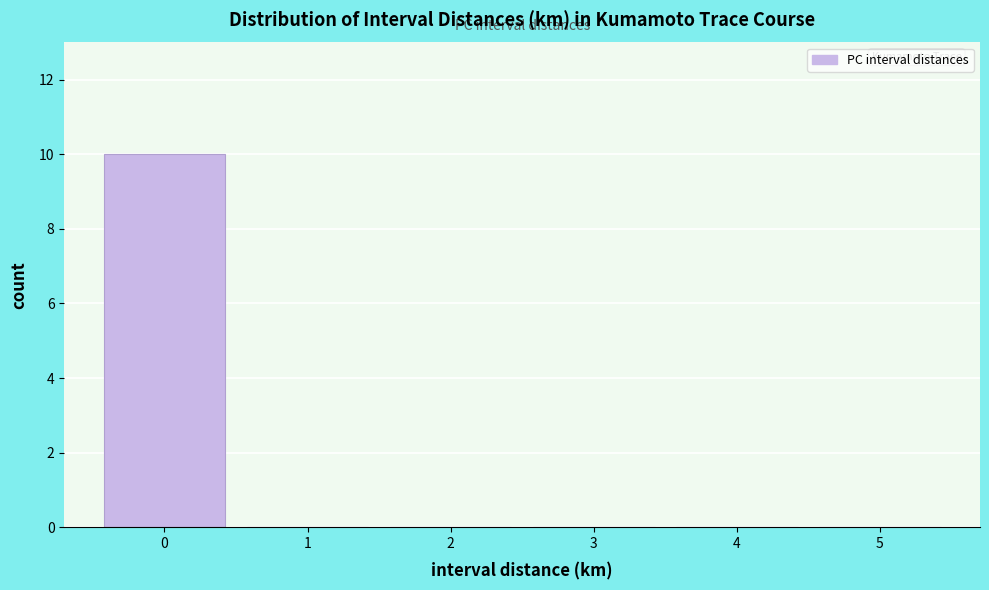

Reading left to right, transcribe this chart: for each bar, give the range it covers on the x-axis and its height. The values are not printed on the chart, so give them approximately, as read against the axis.

-0.5 to 0.5: 10
0.5 to 1.5: 0
1.5 to 2.5: 0
2.5 to 3.5: 0
3.5 to 4.5: 0
4.5 to 5.5: 0